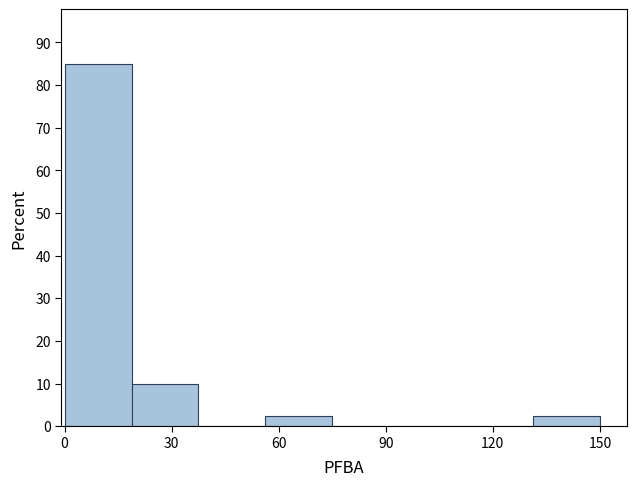

Around what value on the x-axis is the tallest bar? Give the approximate position of its centre, as read against the axis.

10